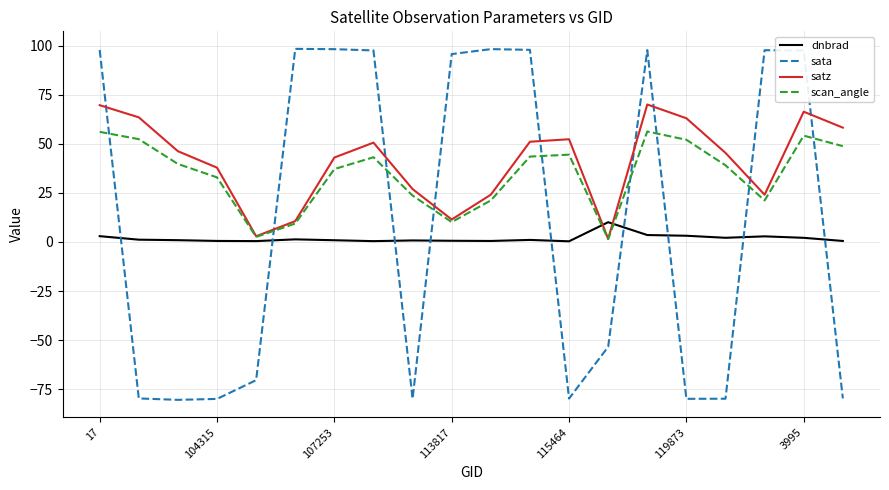

What is the difference between the maximum and minimum values in the scan_angle series?

54.8